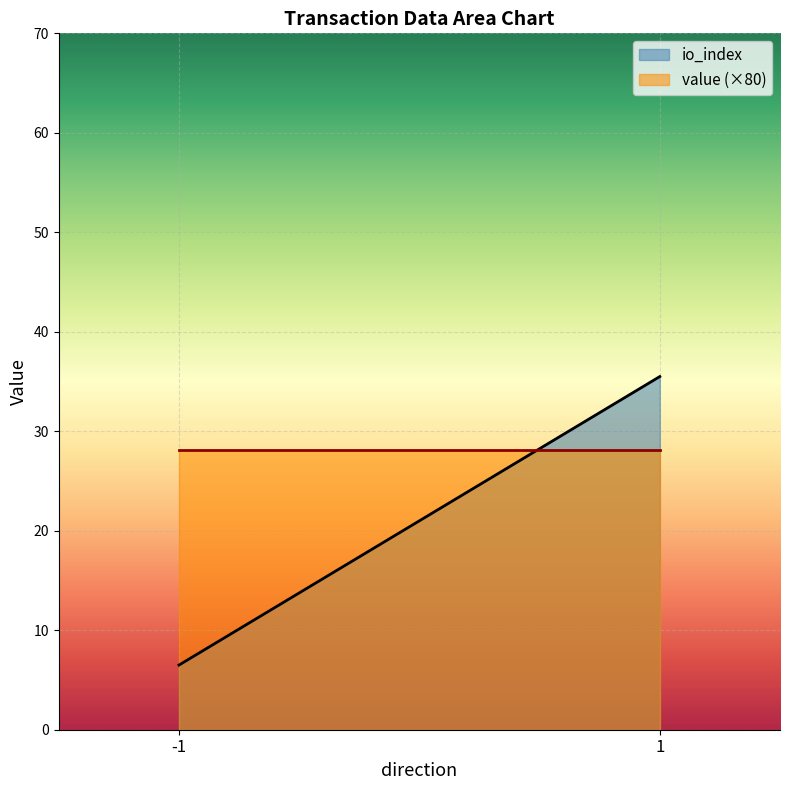

Which category has the lowest value across all series?

-1